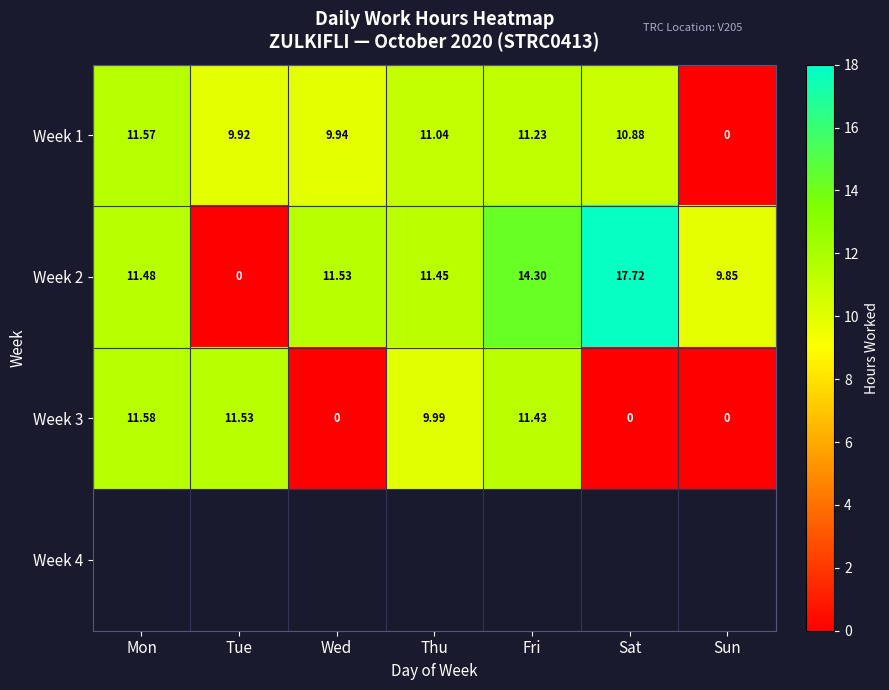

Which category has the lowest value in the Week 1 series?

Sun